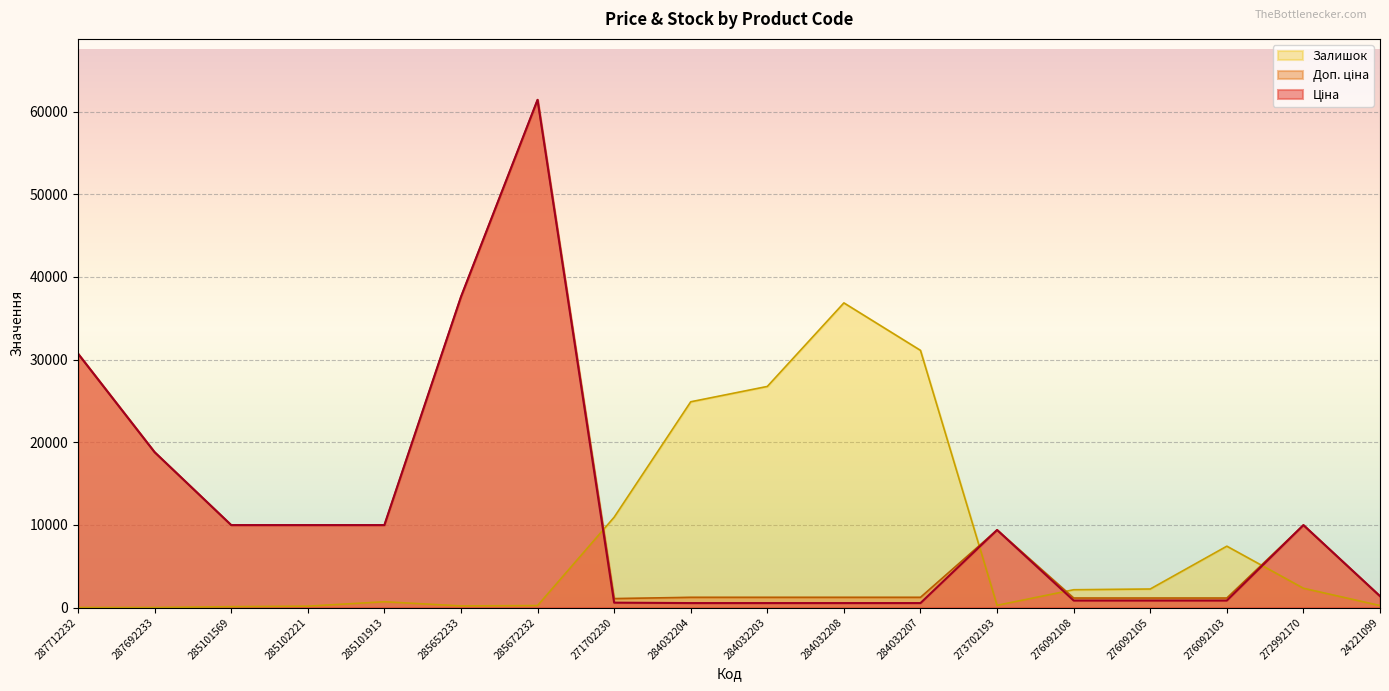

What is the difference between the Ціна values at 285672232 and 24221099?

60058.8